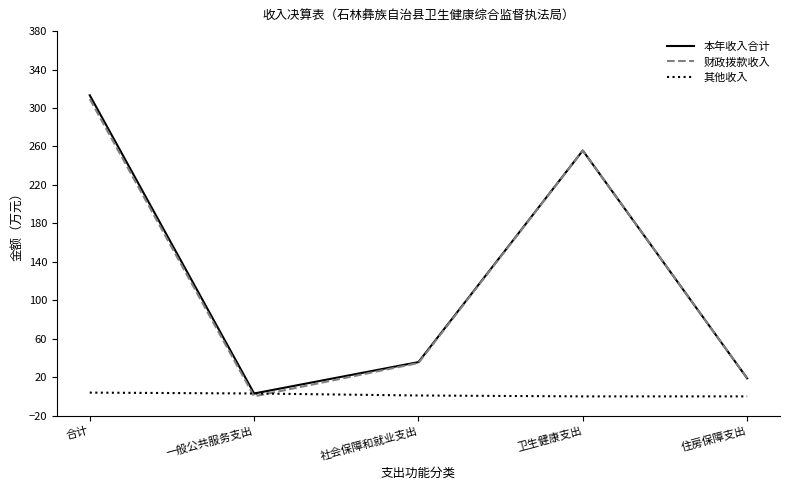

The value of 财政拨款收入 at 合计 is 309.3. True or false?

True